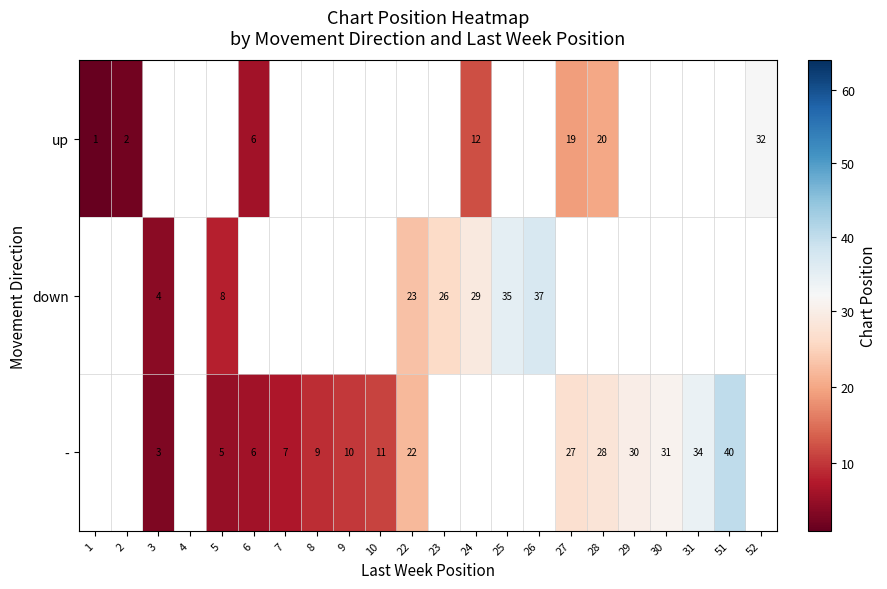

True or false: up has a value of 3 at 2.

False